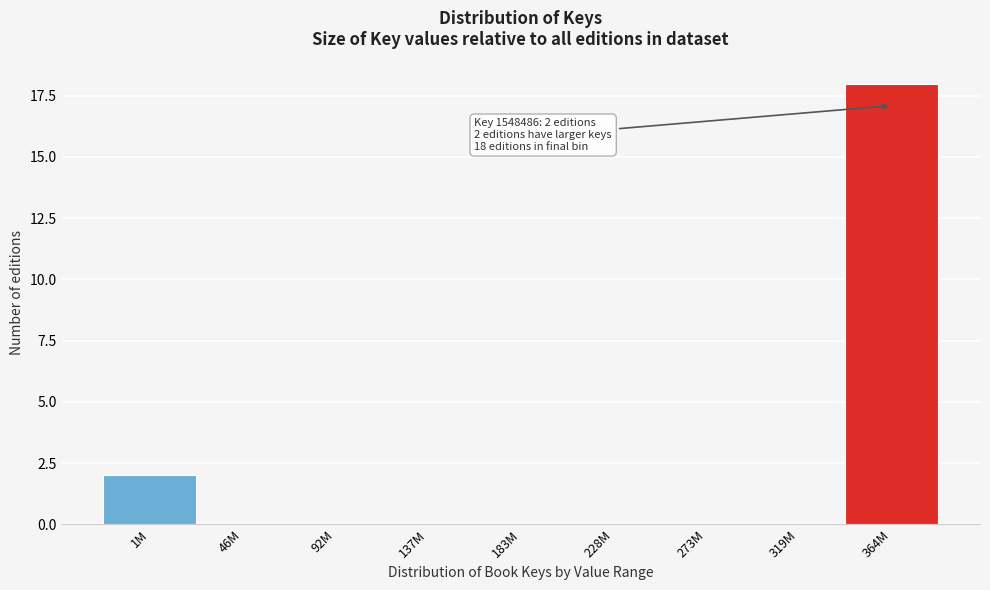

Reading right to left, transcribe all the data shown in this chart.

364M=18	319M=0	273M=0	228M=0	183M=0	137M=0	92M=0	46M=0	1M=2